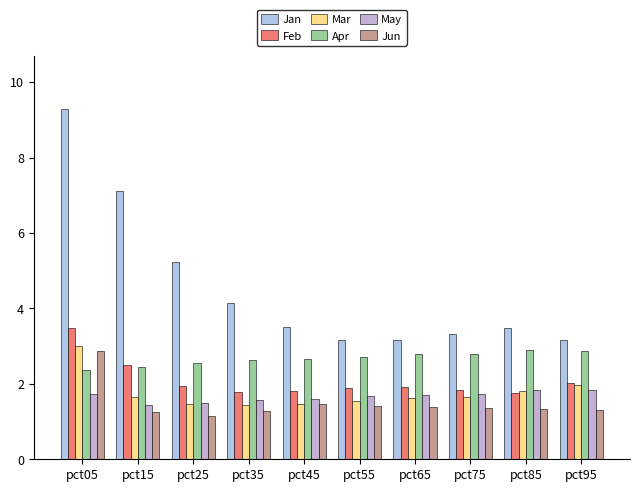

What is the difference between the highest and lowest values at pct05?

7.6